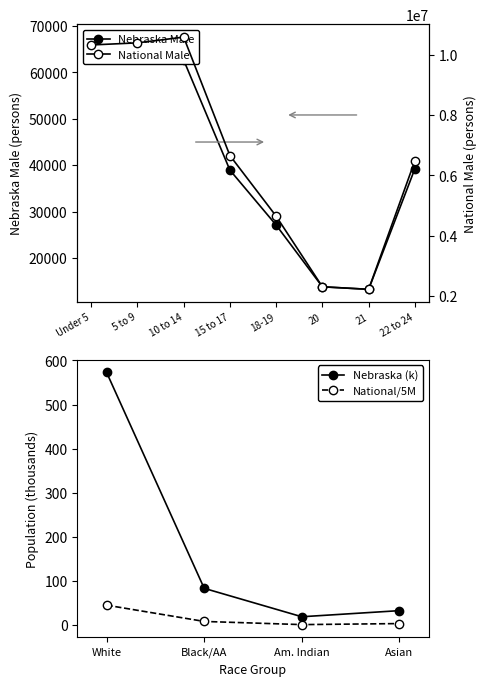

What is the approximate value of National Male at 20?

2308319